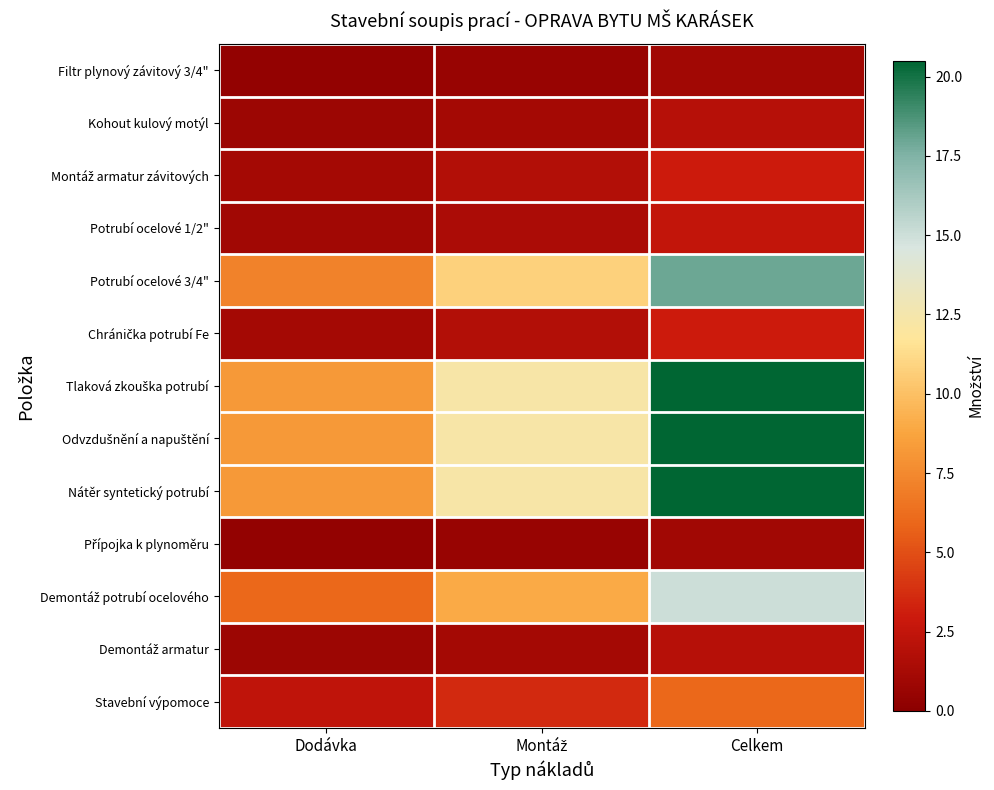

Between Dodávka and Celkem, which is larger?

Celkem